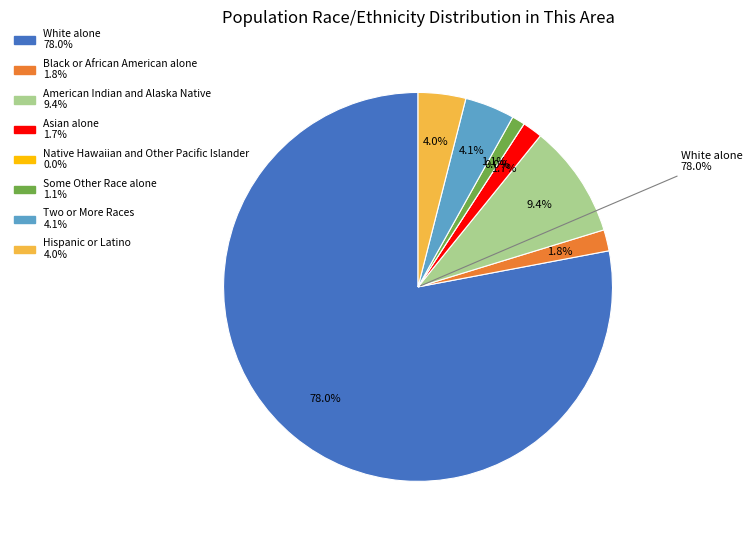

True or false: White alone accounts for 69% of the total.

False